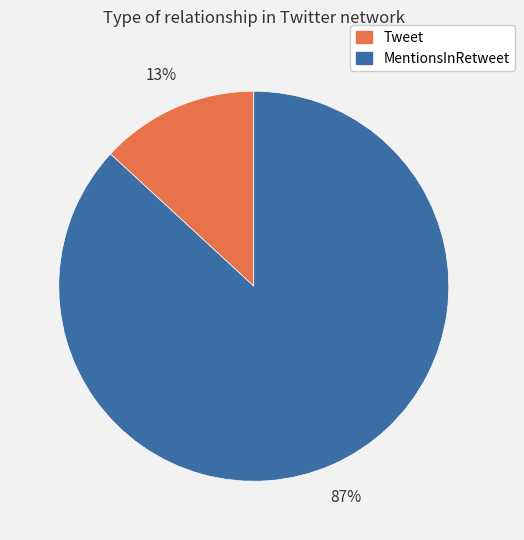

Is the sum of Tweet and MentionsInRetweet greater than half?

Yes